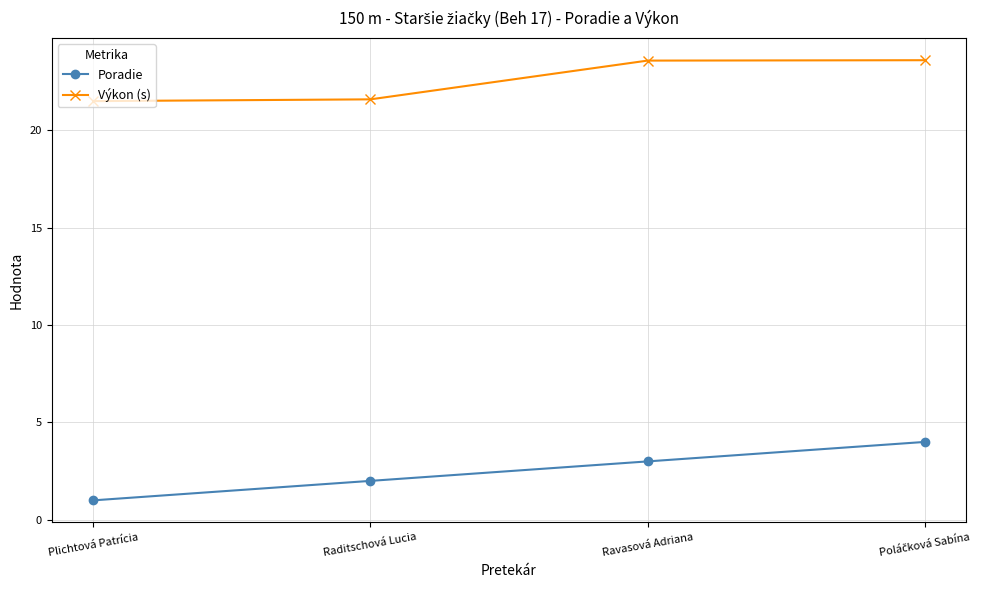

List the series in order of their peak value, lowest first.

Poradie, Výkon (s)